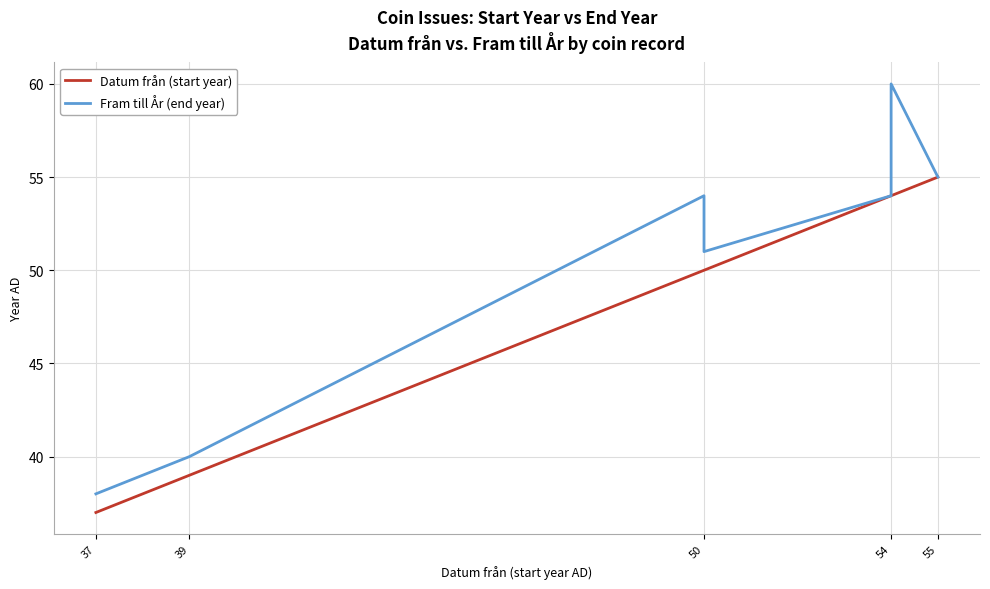

True or false: Fram till År (end year) has more than 2 points higher than both neighbors.

False